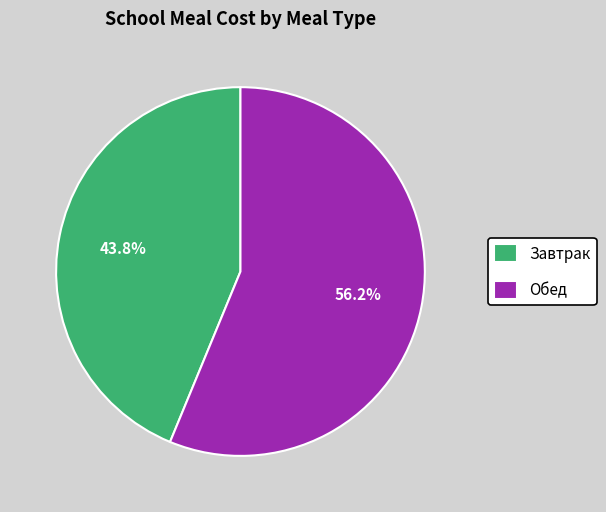

What is the majority slice?

Обед